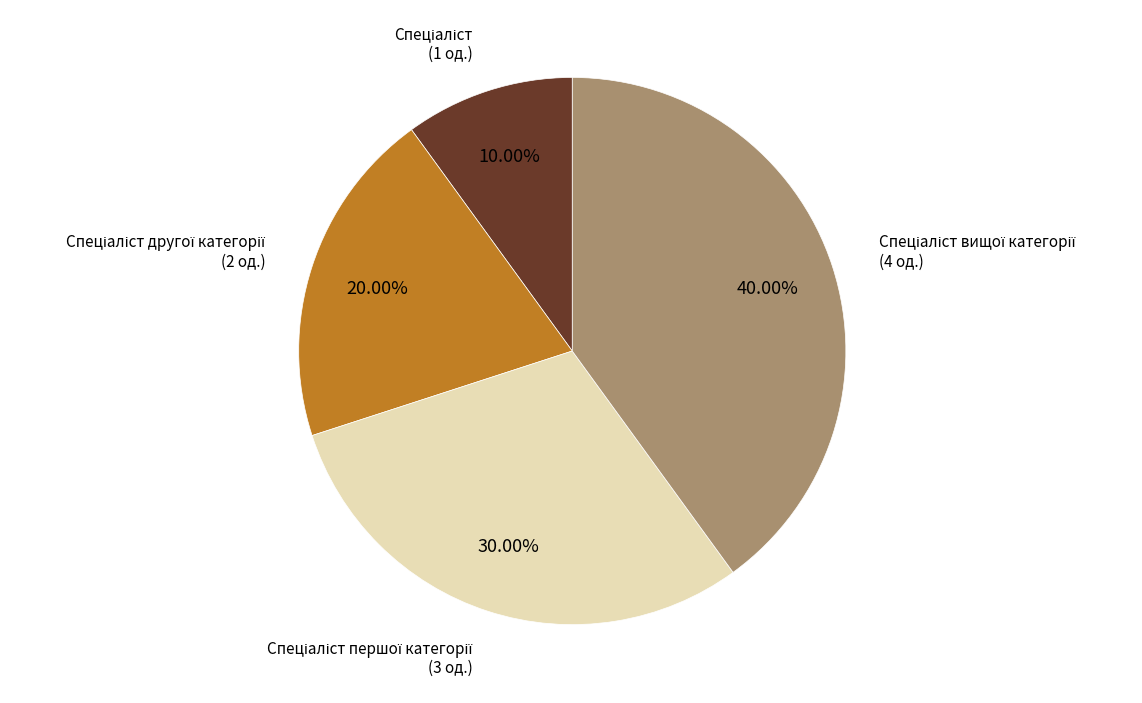

Does any single category account for the majority?

No